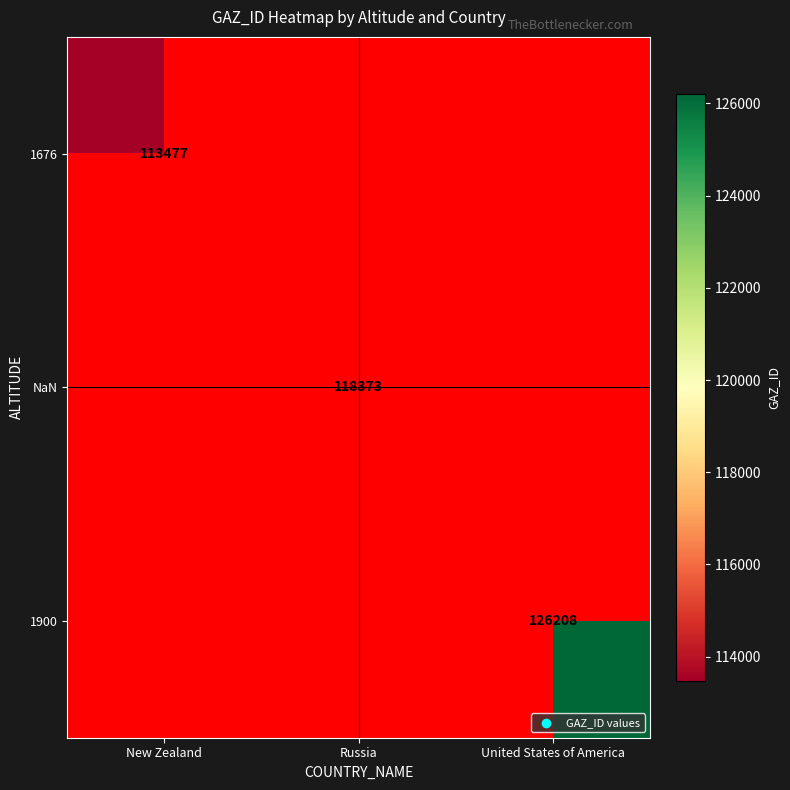

The value of 1676 at New Zealand is 113477. True or false?

True